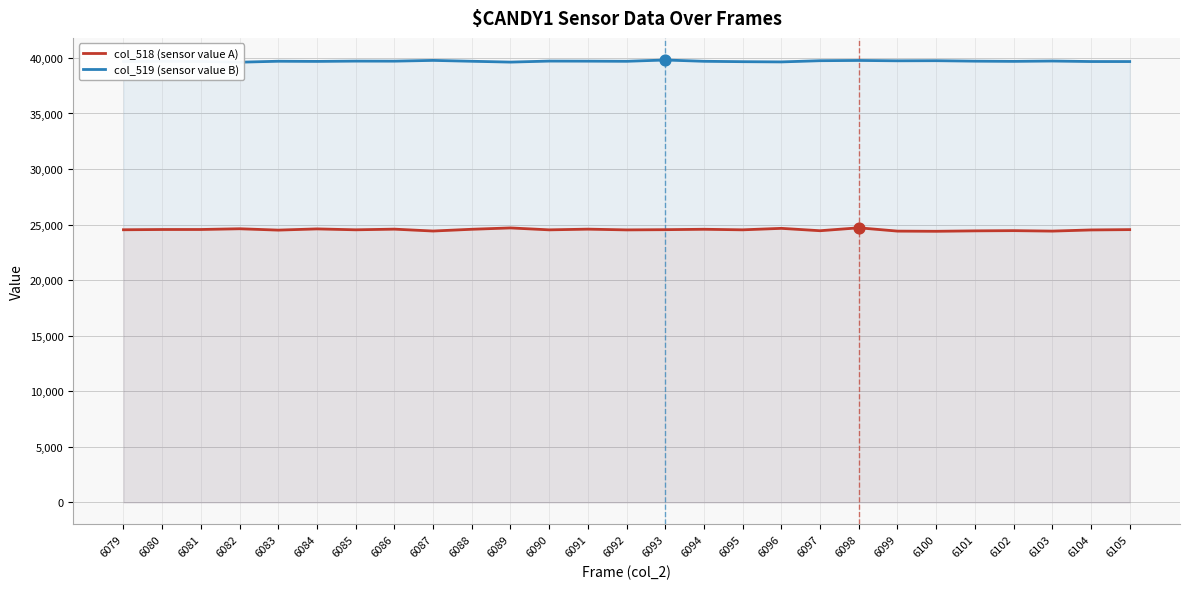

At how many categories does at least one series exceed 26187?

27